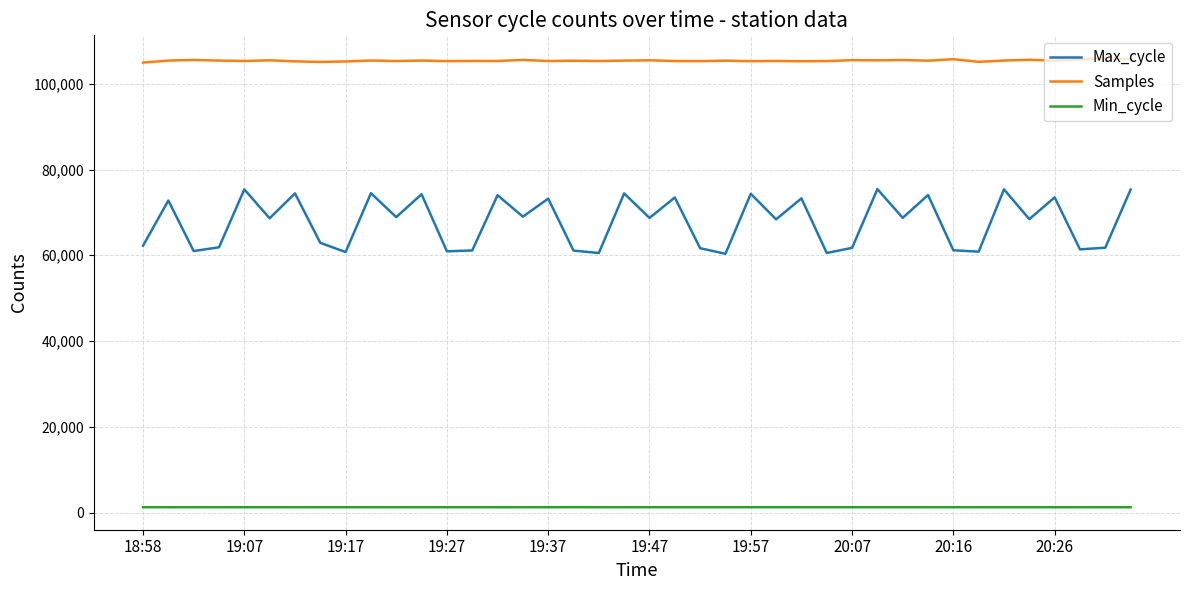

Which series has the largest range (max minus min)?

Max_cycle